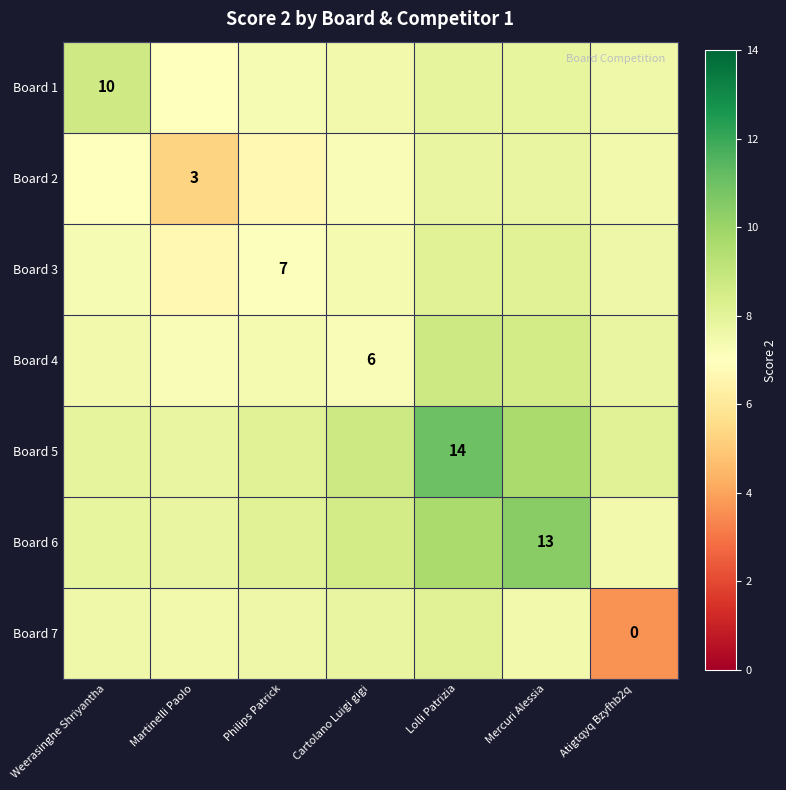

Rank the series by their maximum value, from highest to lowest.

Board 5, Board 6, Board 4, Board 1, Board 3, Board 7, Board 2